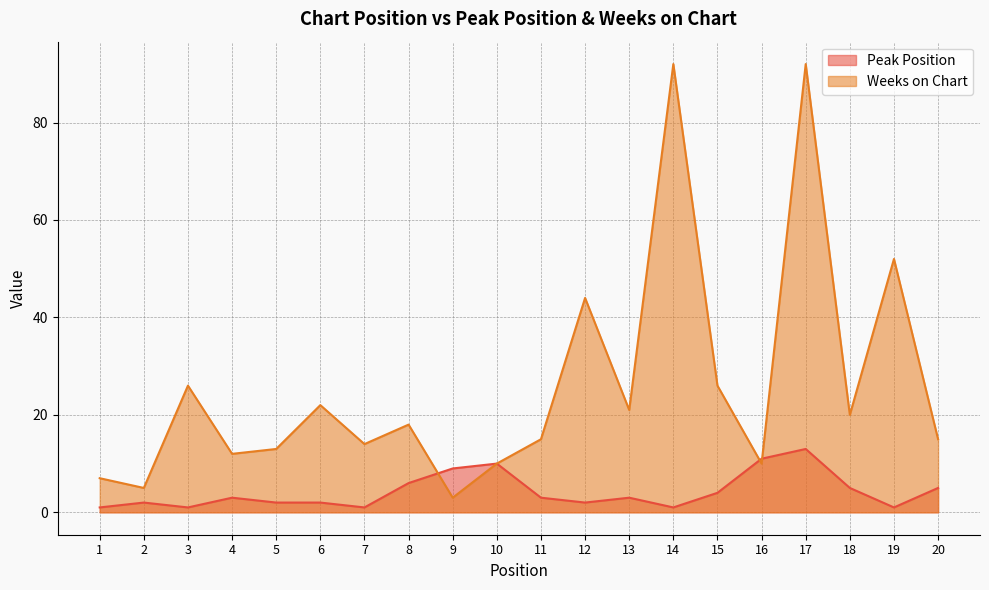

List the series in order of their peak value, lowest first.

Peak Position, Weeks on Chart